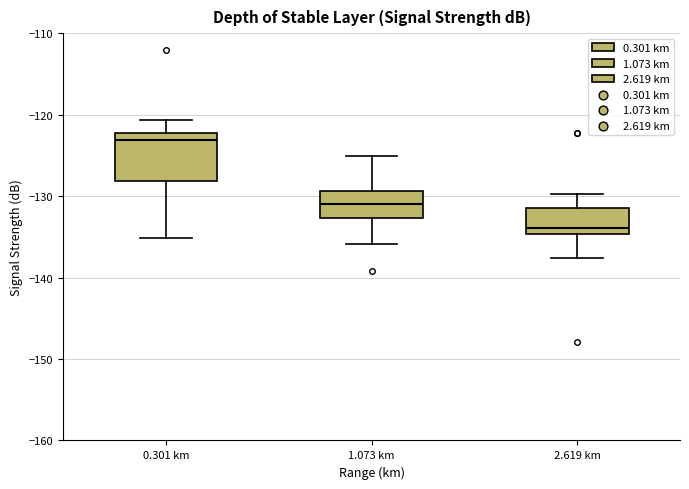

Where does the lower whisker of the box for 0.301 km end on the y-axis? The values are not printed on the chart, so give them approximately, as read against the axis.

-135